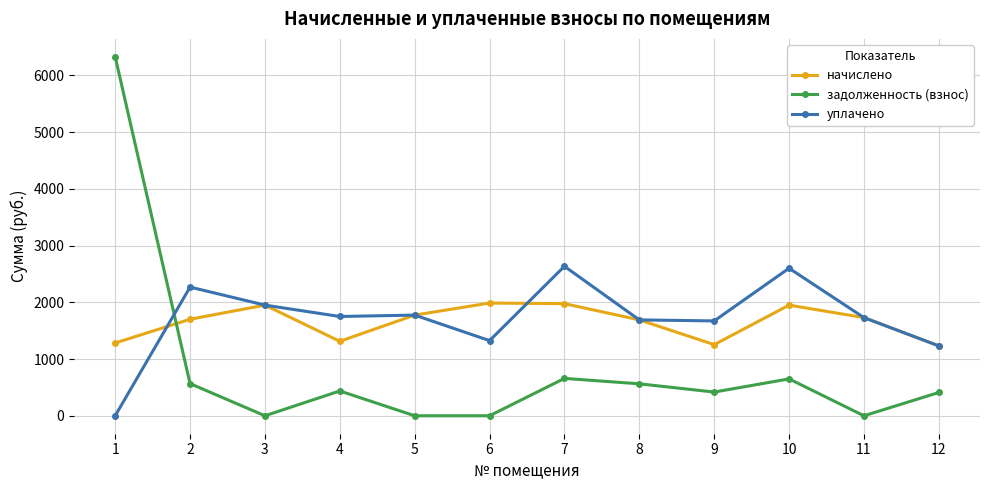

Which label corresponds to the largest value in the chart?

1